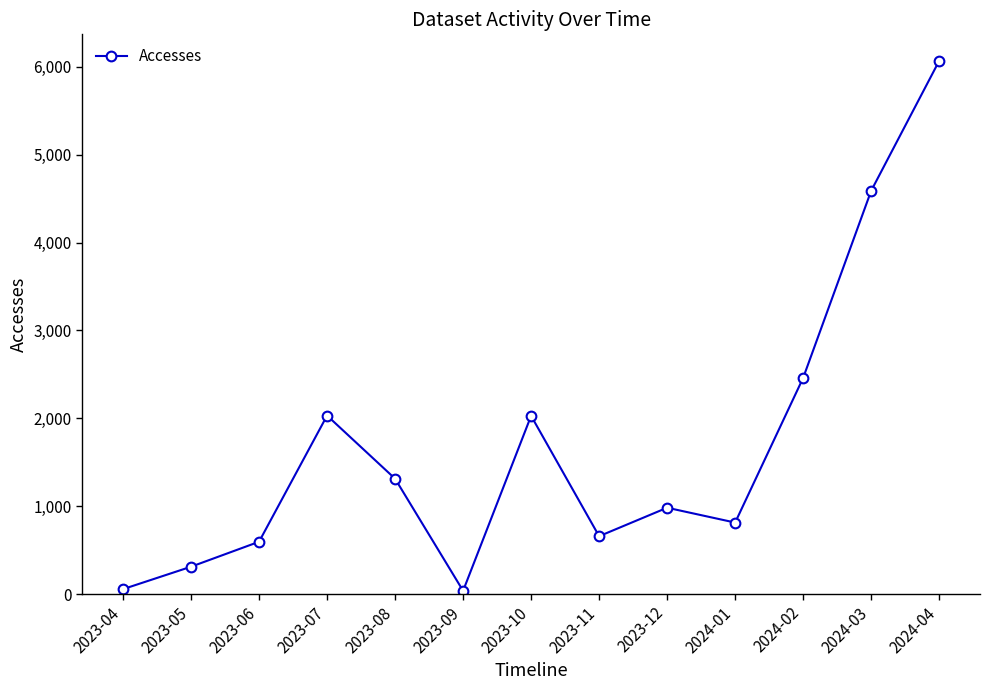

What is the sum of the values at 2023-10 and 2023-04?

2087